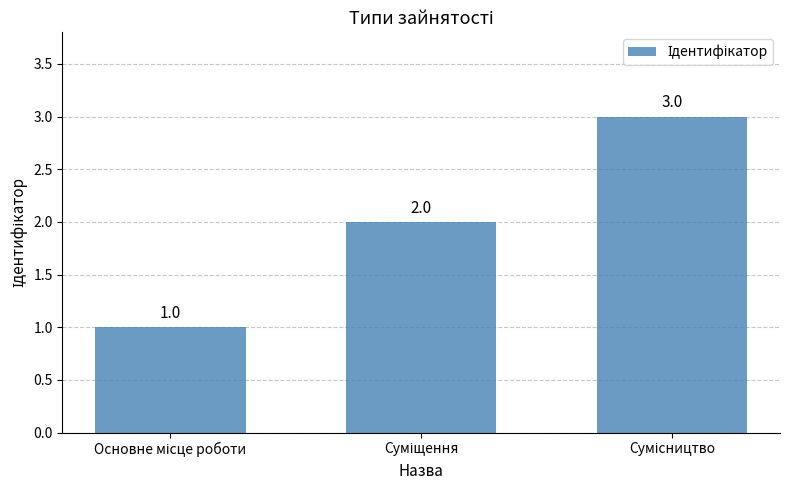

How many values are between 1 and 3?

3